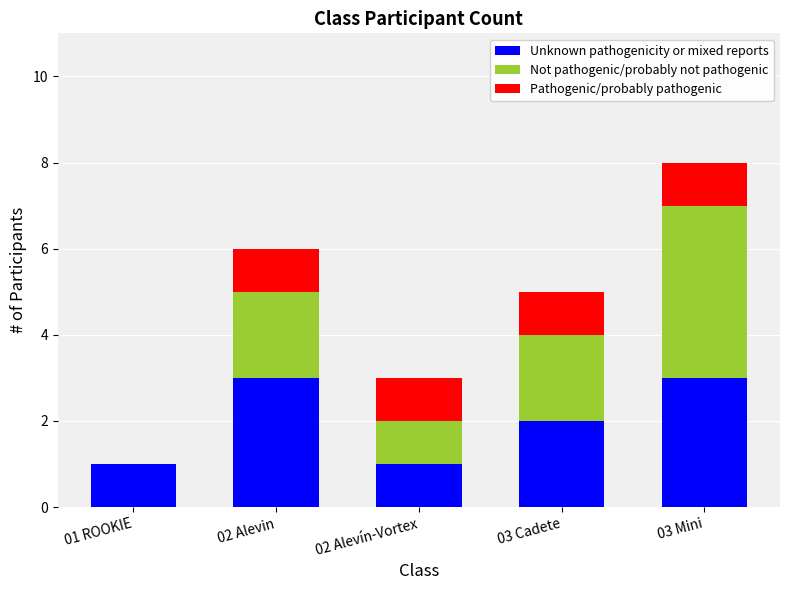

Reading right to left, what are the values for Unknown pathogenicity or mixed reports?

03 Mini=3	03 Cadete=2	02 Alevín-Vortex=1	02 Alevin=3	01 ROOKIE=1